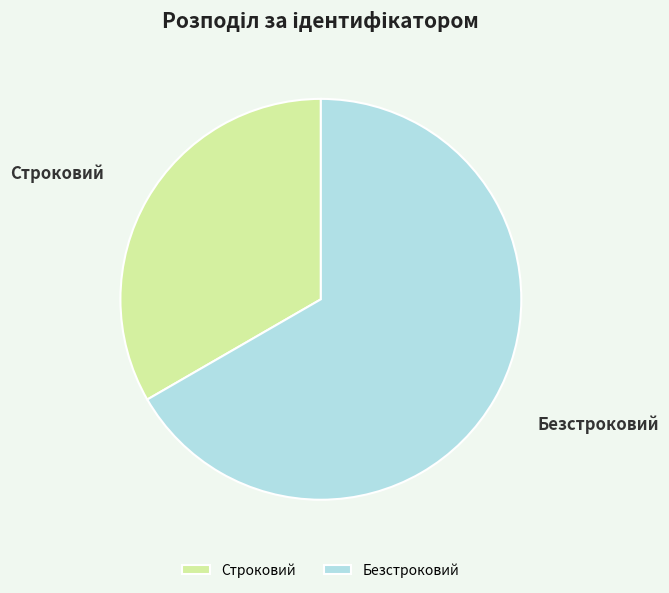

Which slice is the largest?

Безстроковий